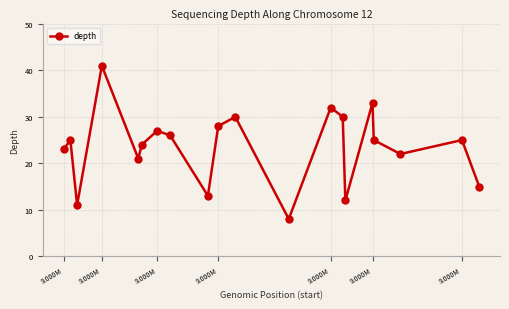

Reading left to right, what are all the values shown in this chart?

23	25	11	41	21	24	27	26	13	28	30	8	32	30	12	33	25	22	25	15